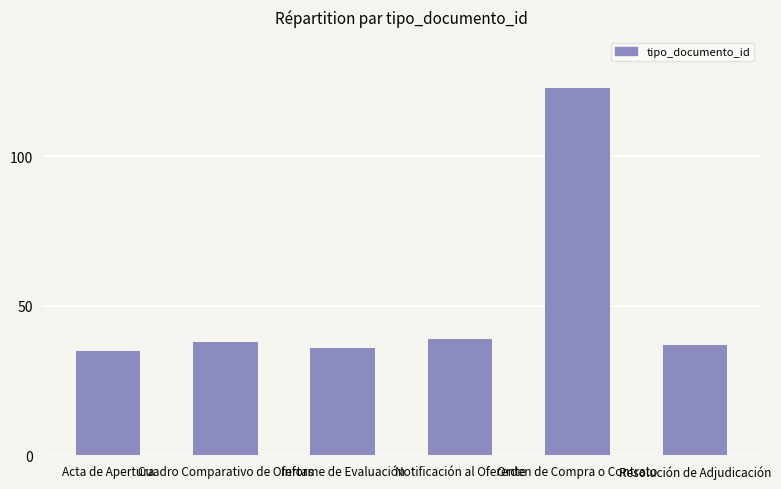

The chart shows a value of 36 at Informe de Evaluación. True or false?

True